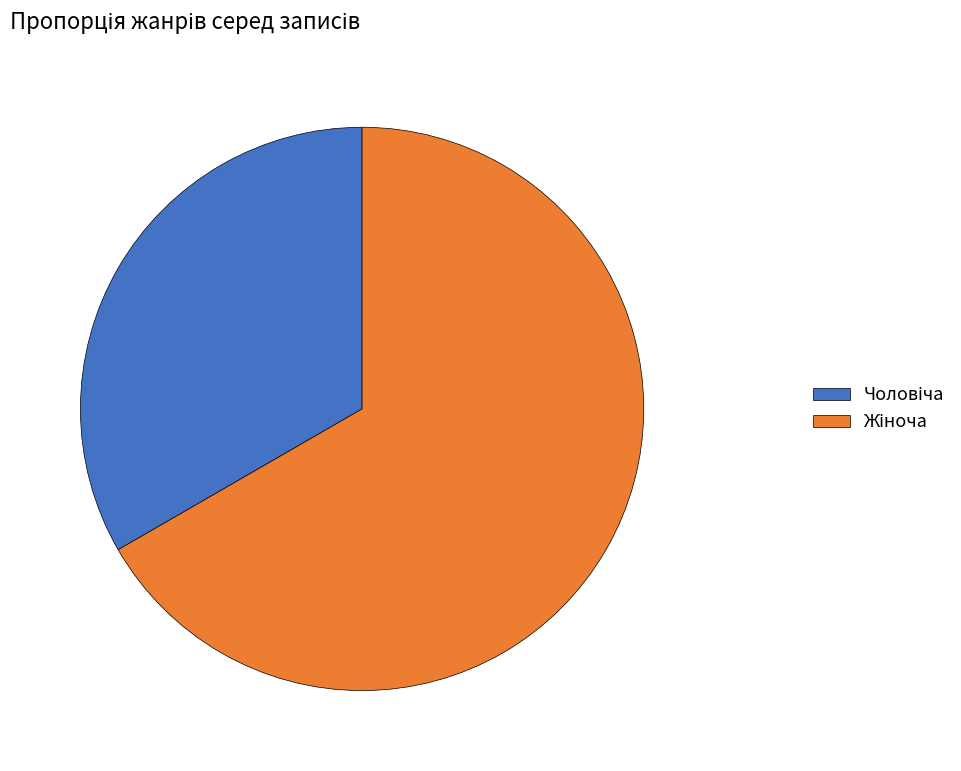

Count the number of slices in the pie.

2